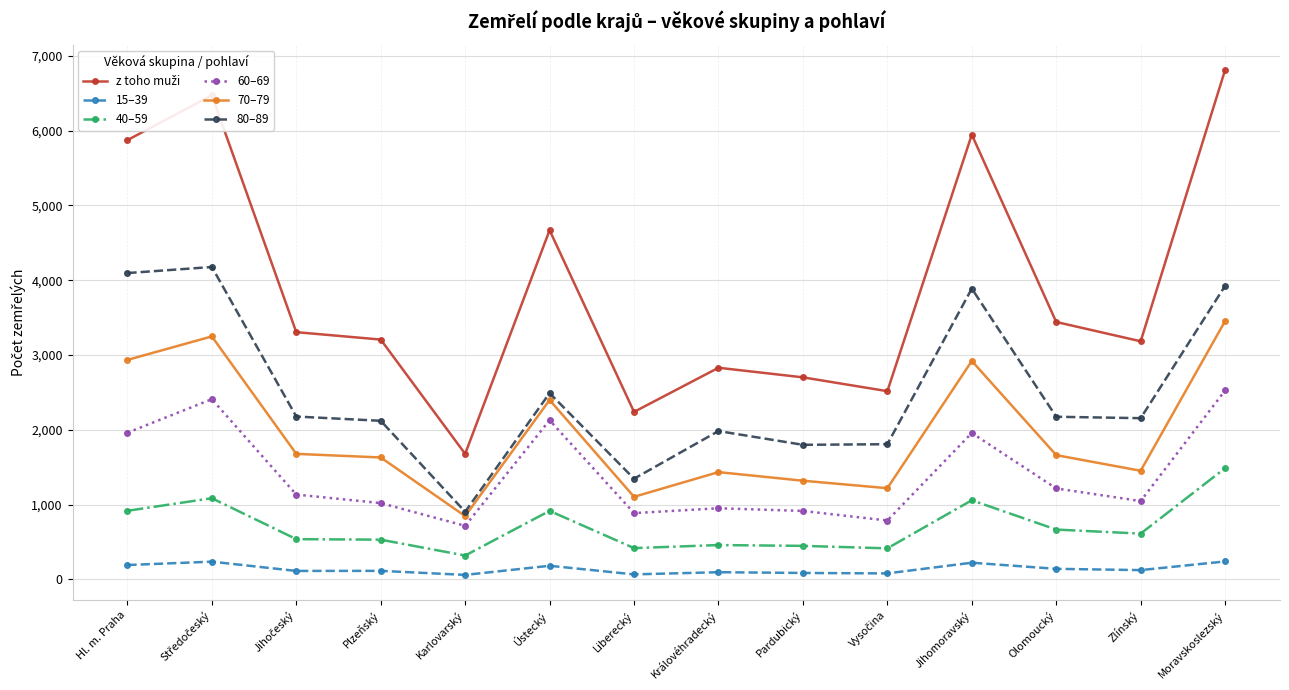

What is the maximum value shown in the chart?

6812